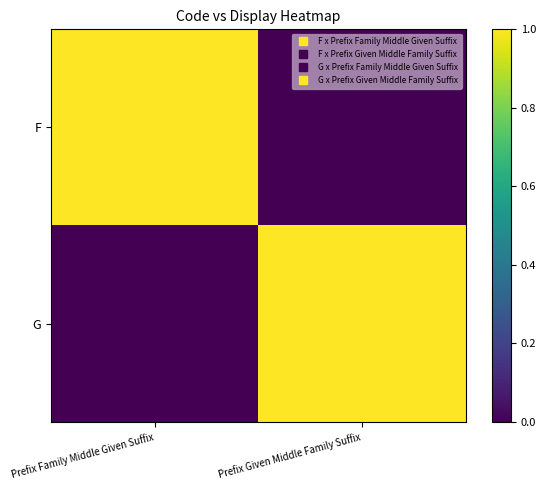

Which has a higher value, Prefix Family Middle Given Suffix or Prefix Given Middle Family Suffix?

Prefix Family Middle Given Suffix